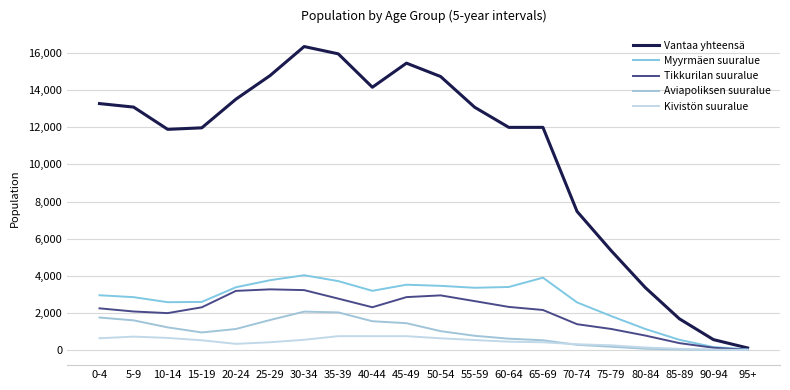

At which category is the sum across all series the highest?

30-34